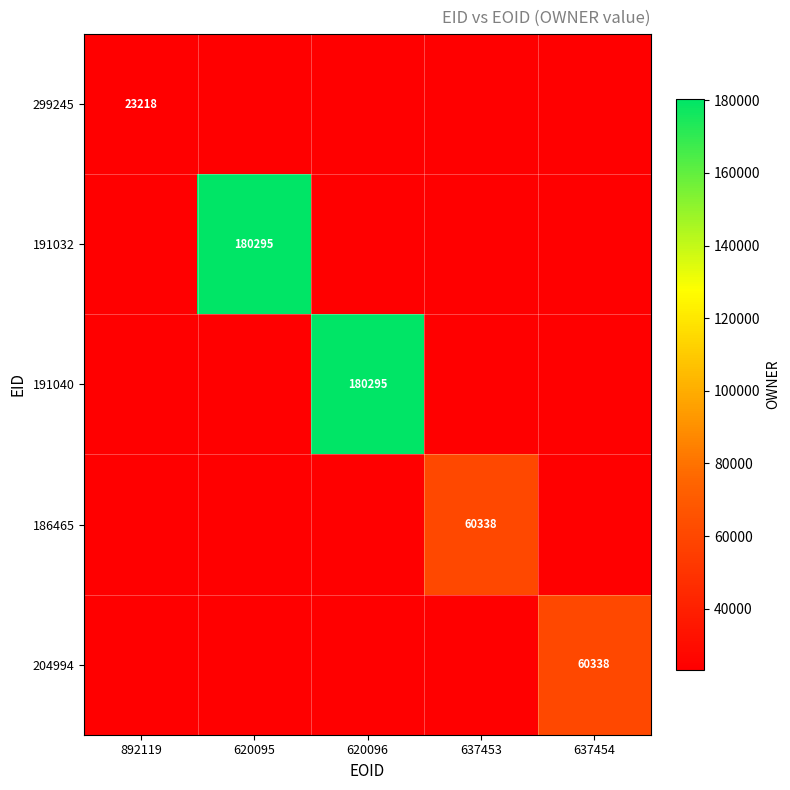

What is the maximum value shown in the chart?

180295